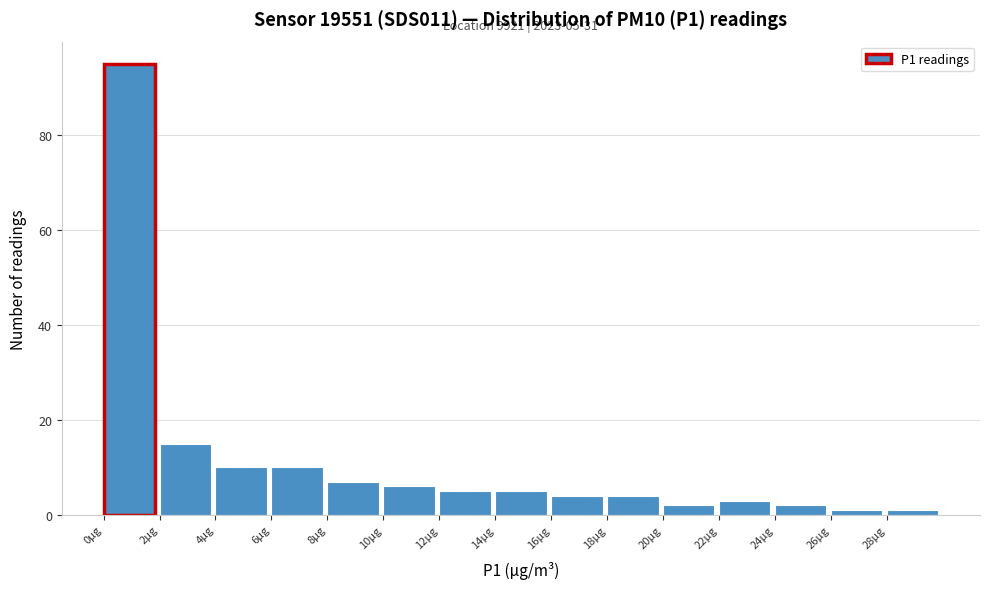

Over which range of the x-axis is the bar tallest?

0 to 2